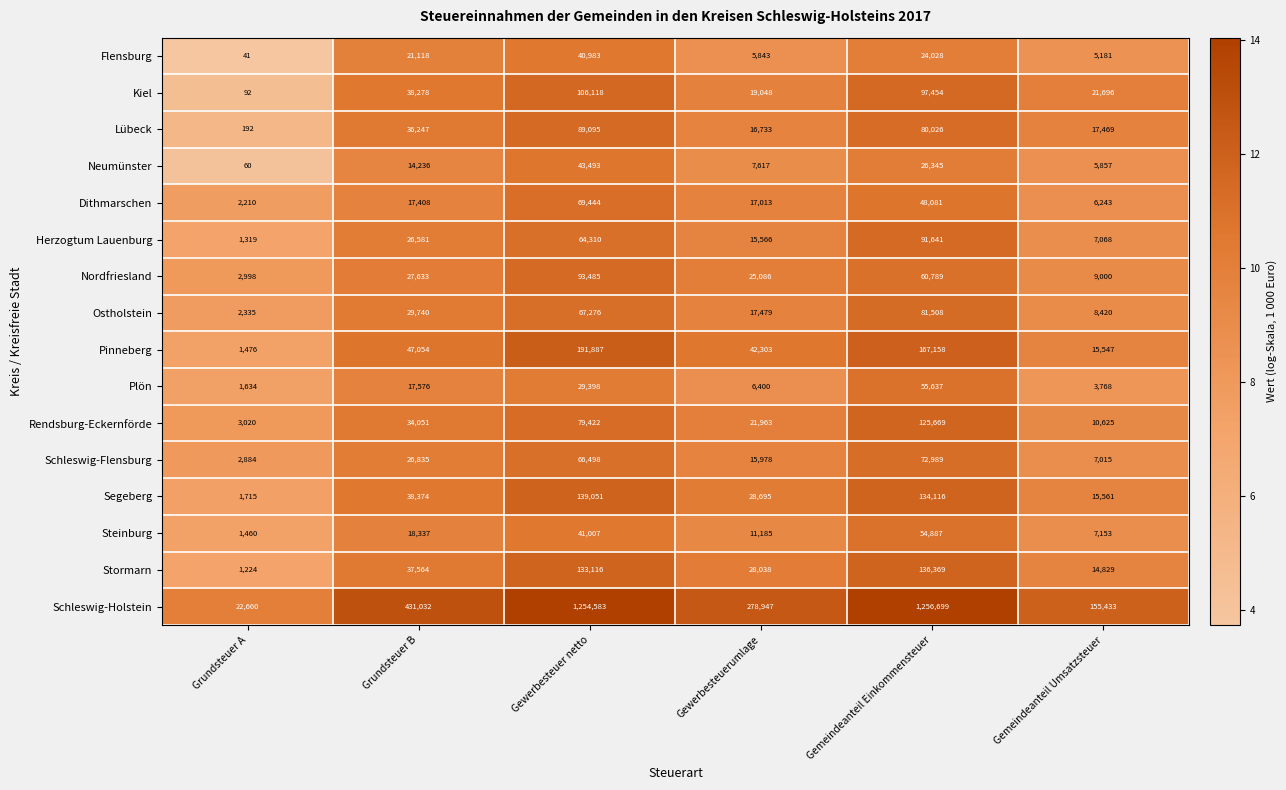

What is the approximate value of Lübeck at Gewerbesteuer netto?

89095